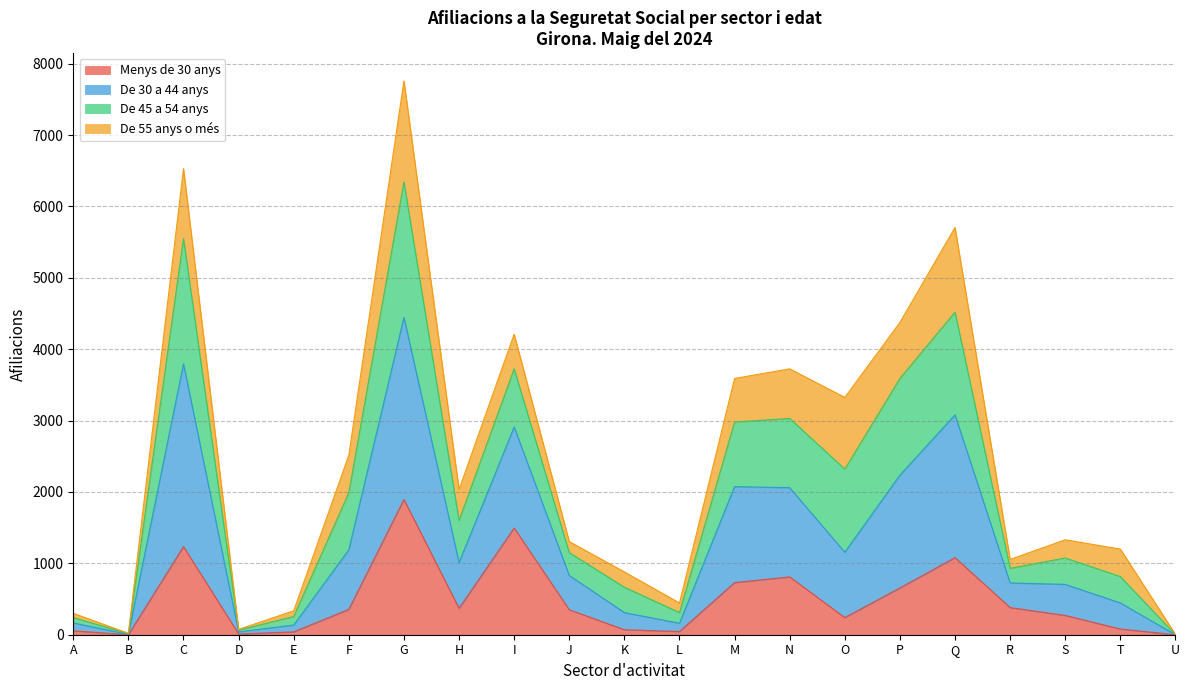

Which category has the highest value in the Menys de 30 anys series?

G